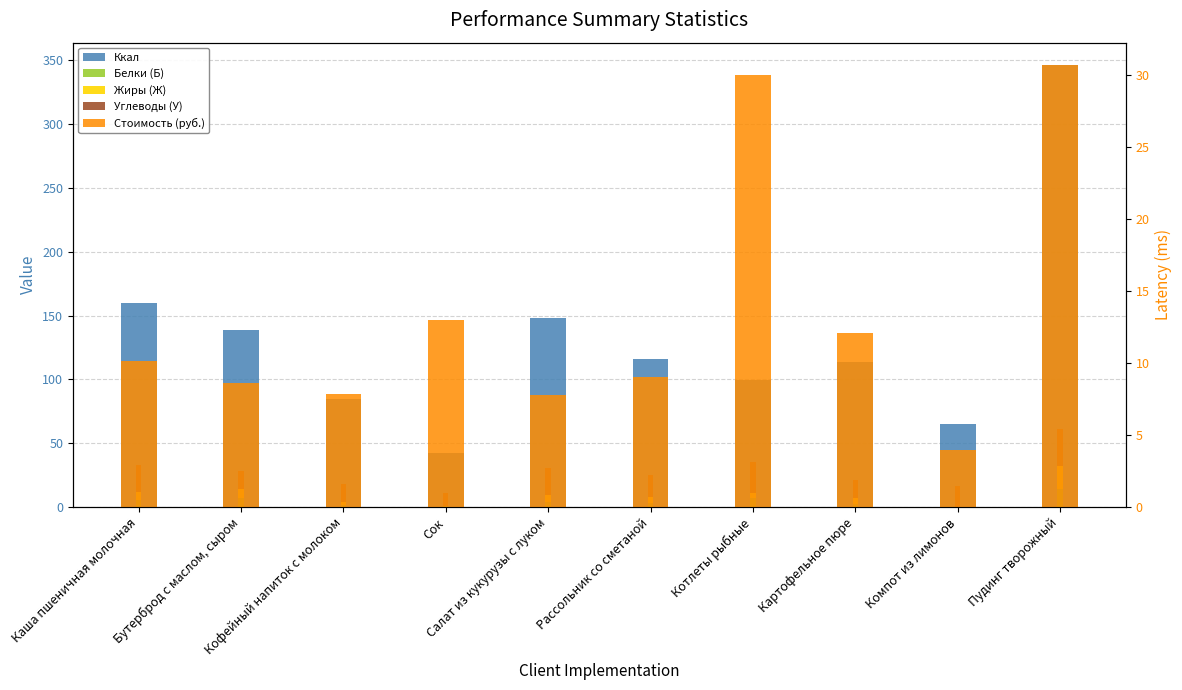

At Рассольник со сметаной, list the series in order from largest to smallest.

Ккал, Углеводы (У), Стоимость (руб.), Жиры (Ж), Белки (Б)